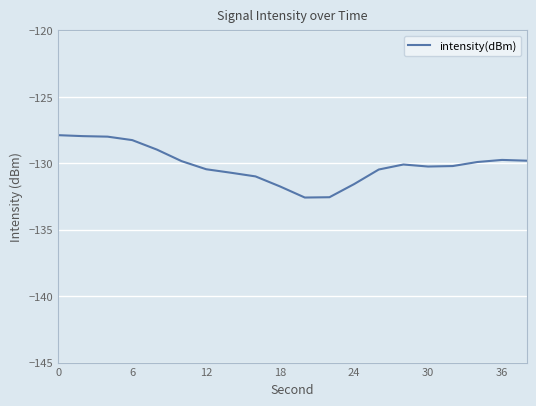

What is the difference between the maximum and minimum values?

4.7